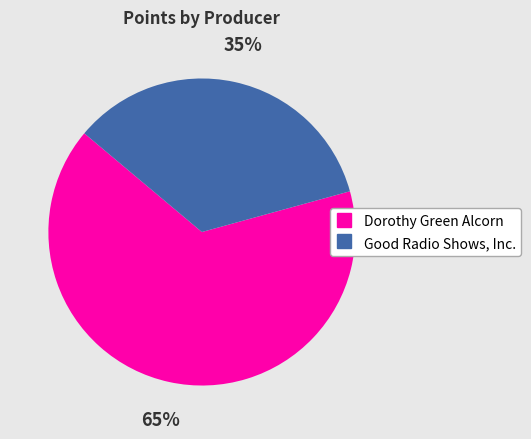

To the nearest percent, what percentage of the pie is Good Radio Shows, Inc.?

35%